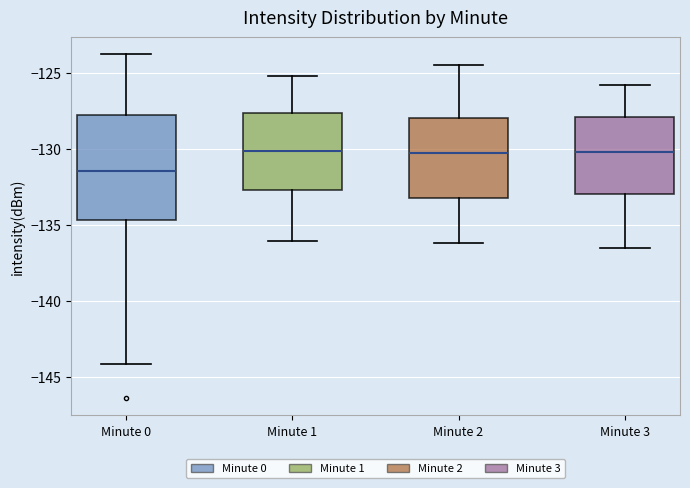

Reading left to right, transcribe this box plot: for each box, give where its median line is, the range the box spans, and where its two whiskers end, as read against the y-axis. The values are not printed on the chart, so give them approximately, as read against the axis.

Minute 0: median -131.5, box -134.5 to -127.5, whiskers -144.0 to -124.0
Minute 1: median -130.0, box -132.5 to -127.5, whiskers -136.0 to -125.0
Minute 2: median -130.0, box -133.0 to -128.0, whiskers -136.0 to -124.5
Minute 3: median -130.0, box -133.0 to -128.0, whiskers -136.5 to -126.0